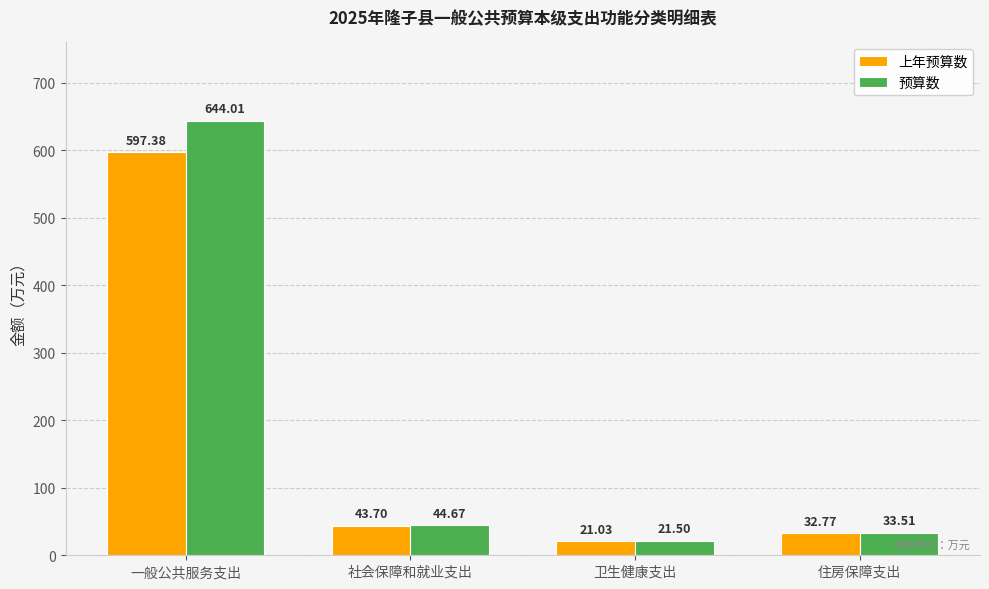

Reading right to left, extract all data points from this chart.

上年预算数: 住房保障支出=32.8	卫生健康支出=21.0	社会保障和就业支出=43.7	一般公共服务支出=597.4
预算数: 住房保障支出=33.5	卫生健康支出=21.5	社会保障和就业支出=44.7	一般公共服务支出=644.0